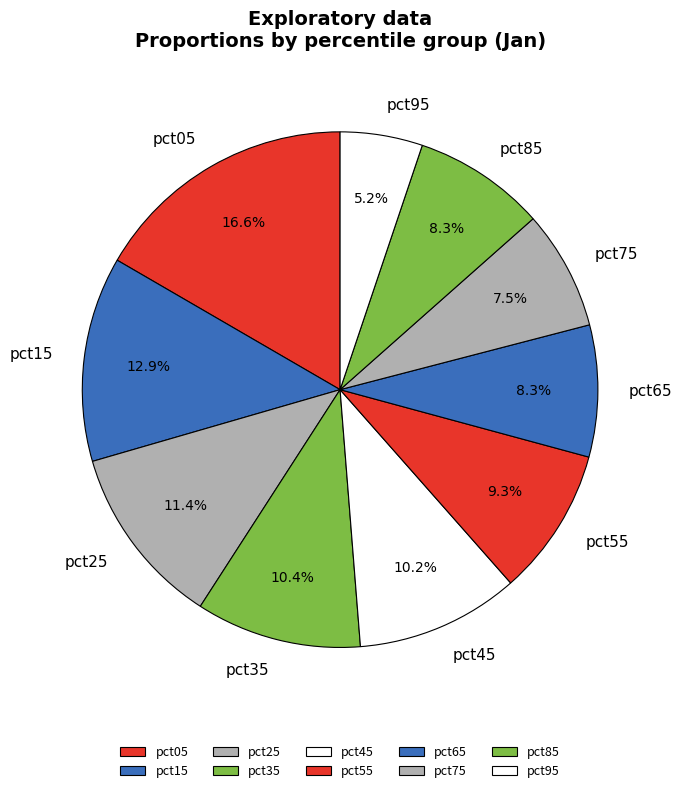

To the nearest percent, what percentage of the pie is pct95?

5%